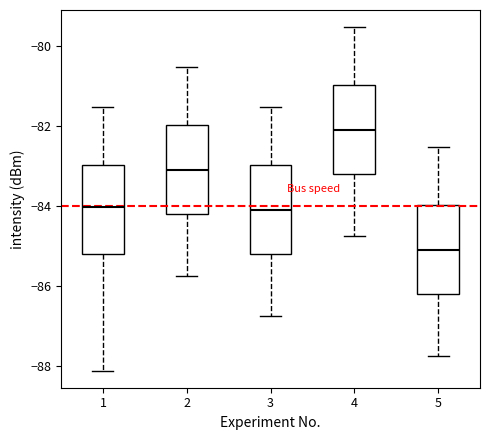

Where is the lower edge of the box at x = 5 on the y-axis? The values are not printed on the chart, so give them approximately, as read against the axis.

-86.2